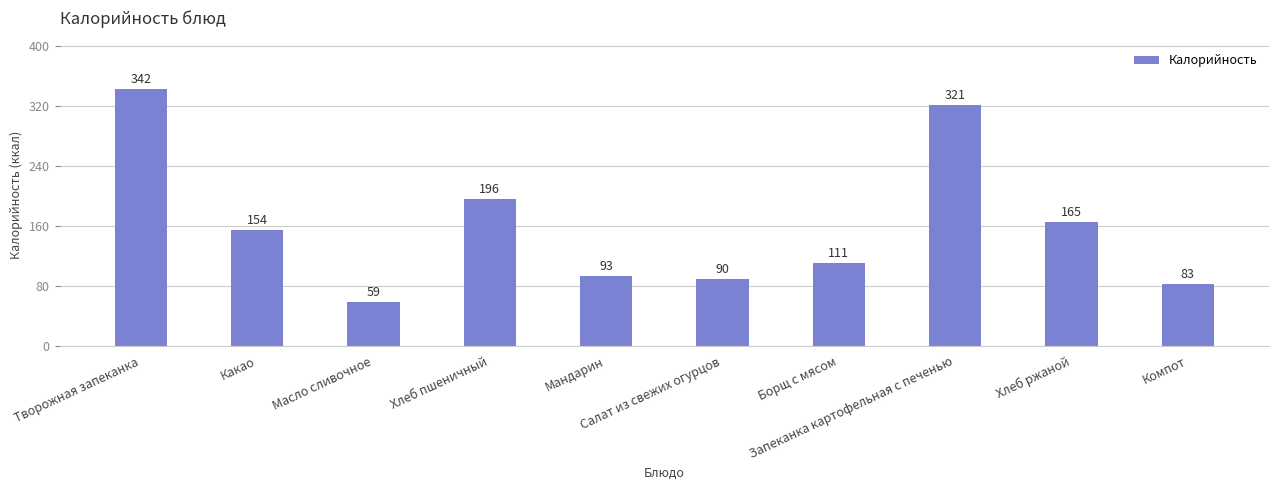

What is the greatest value displayed?

342.3